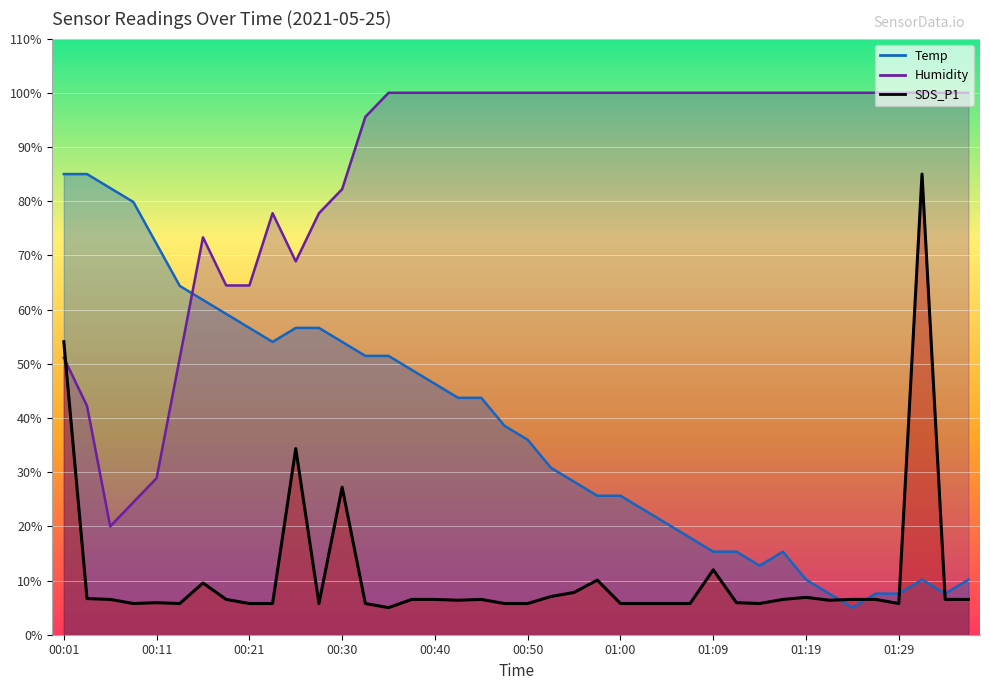

At which category is the sum across all series the highest?

01:31